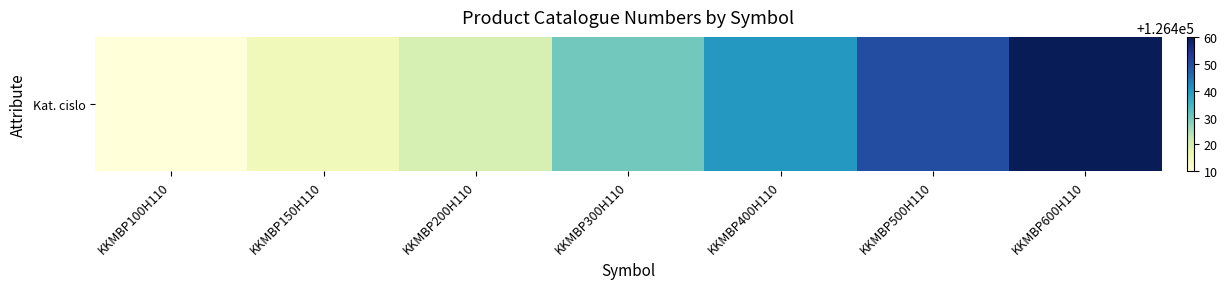

True or false: the data shows 180031 at KKMBP300H110.

False